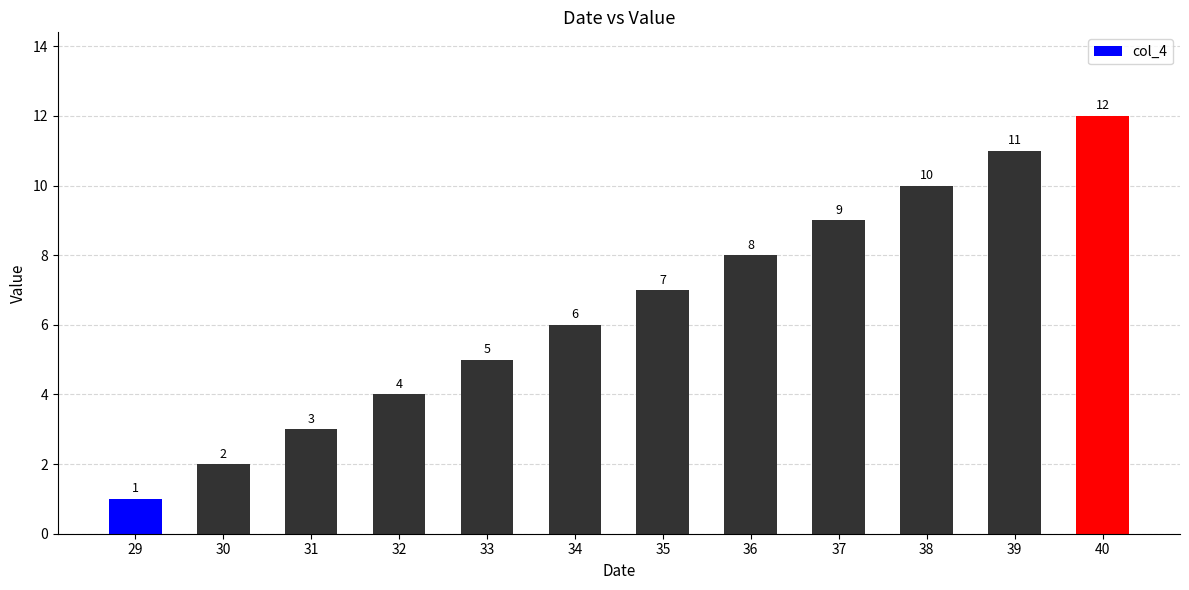

Rank the categories by value from lowest to highest.

29, 30, 31, 32, 33, 34, 35, 36, 37, 38, 39, 40